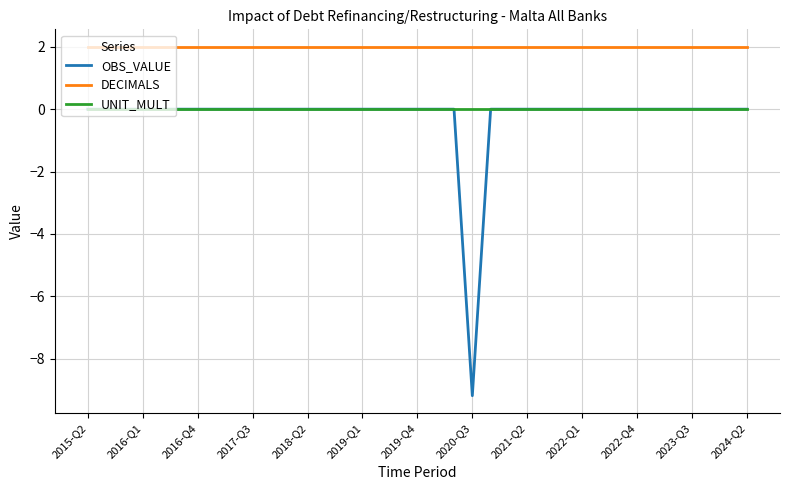

What is the minimum value for DECIMALS?

2.0